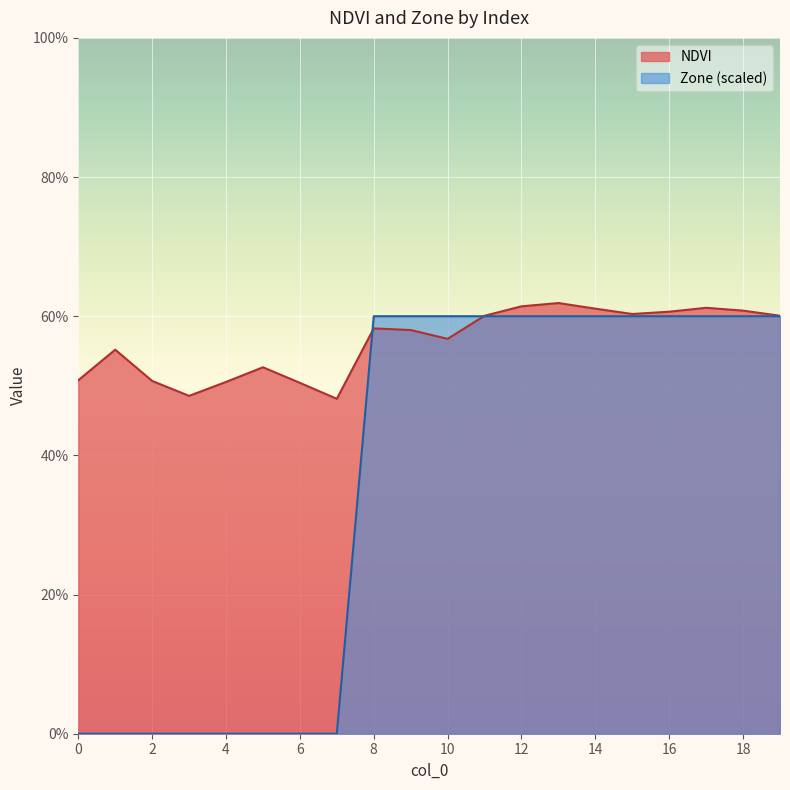

Between which two adjacent categories do Zone and NDVI first intersect?

7 and 8